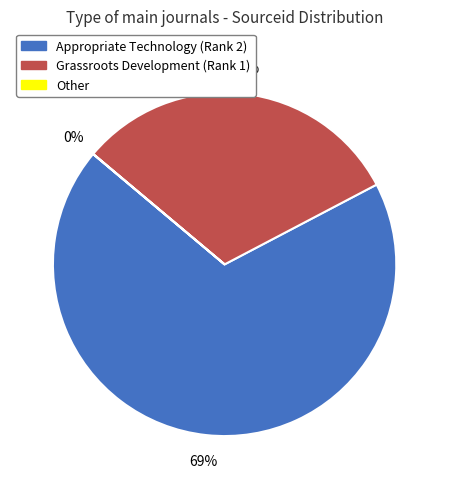

Which slice is the largest?

Appropriate Technology (Rank 2)